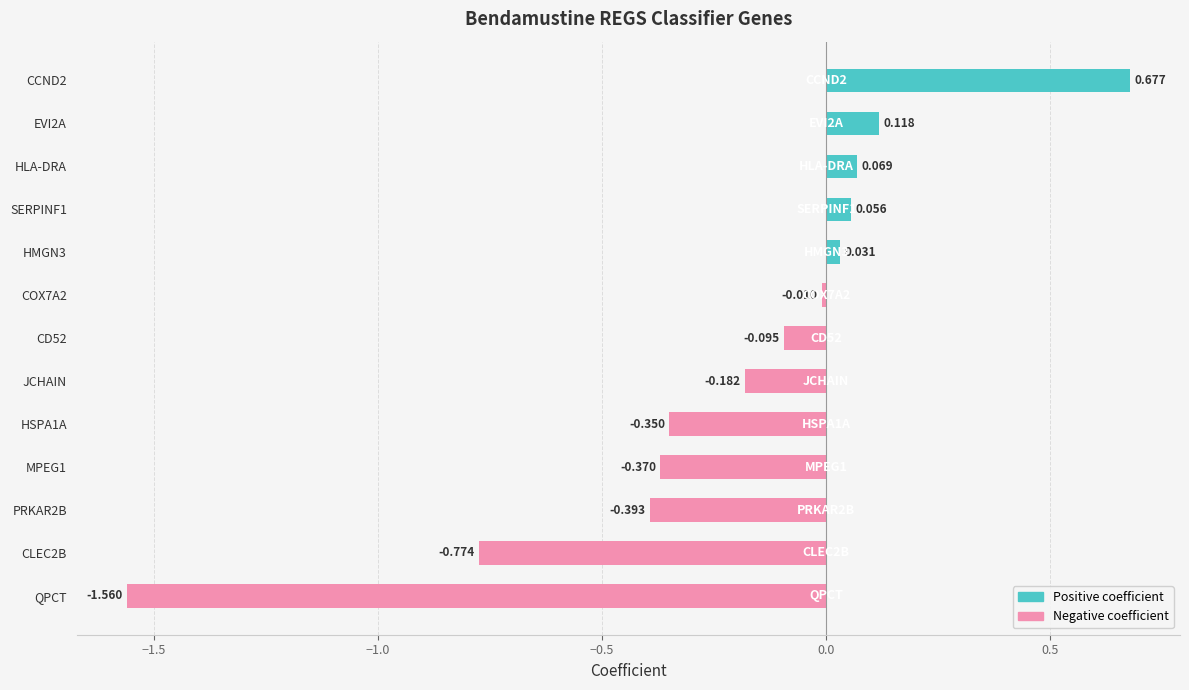

Does the chart contain any negative values?

Yes